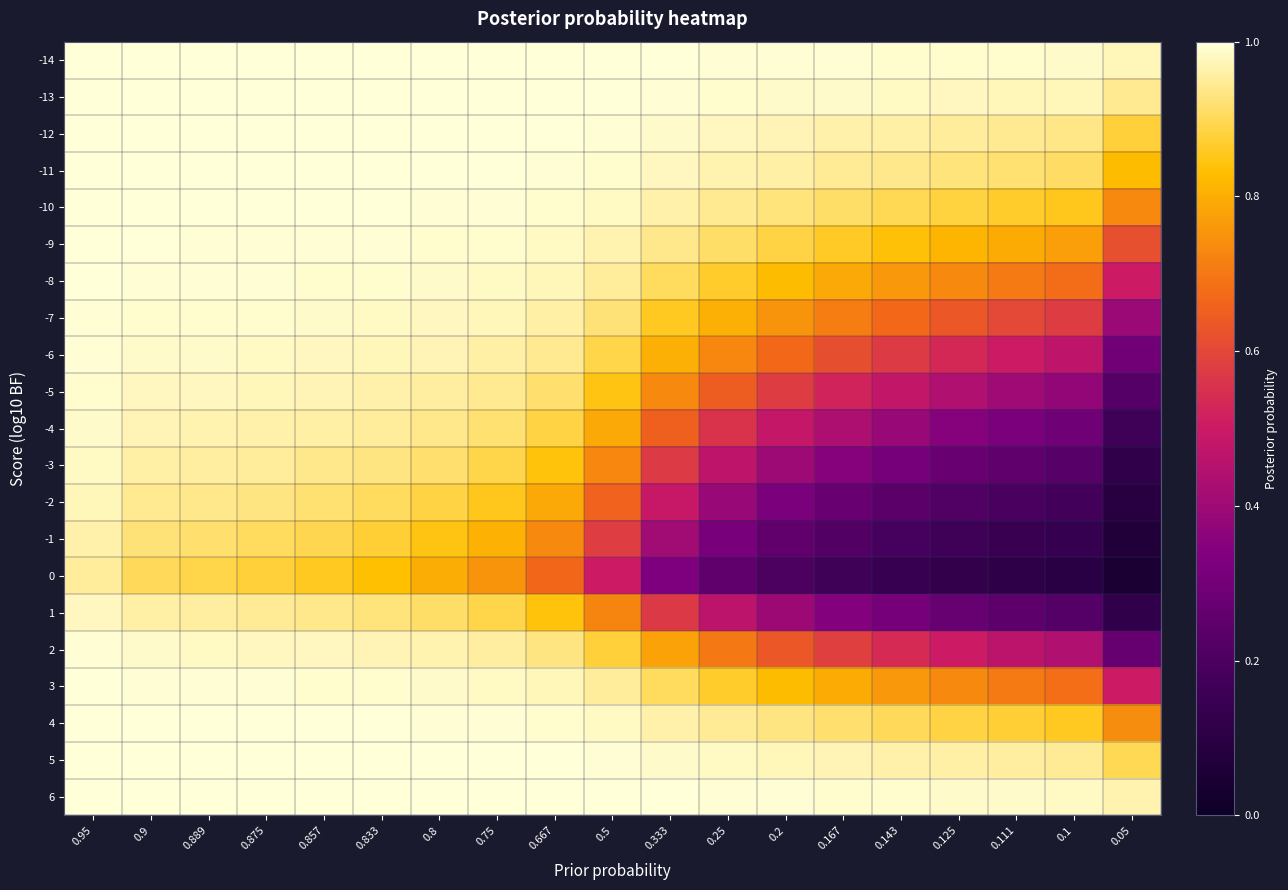

At which category is the sum across all series the highest?

0.95